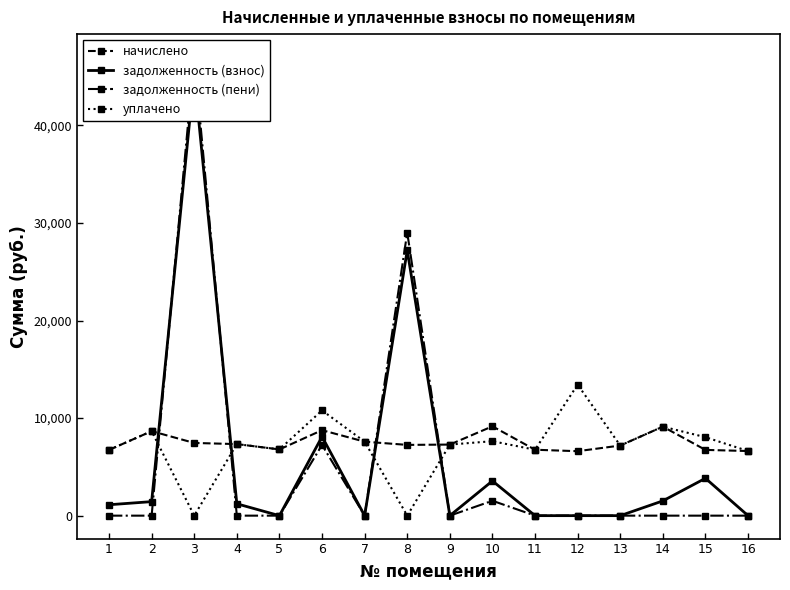

At 4, list the series in order from smallest to largest.

задолженность (пени), задолженность (взнос), начислено, уплачено